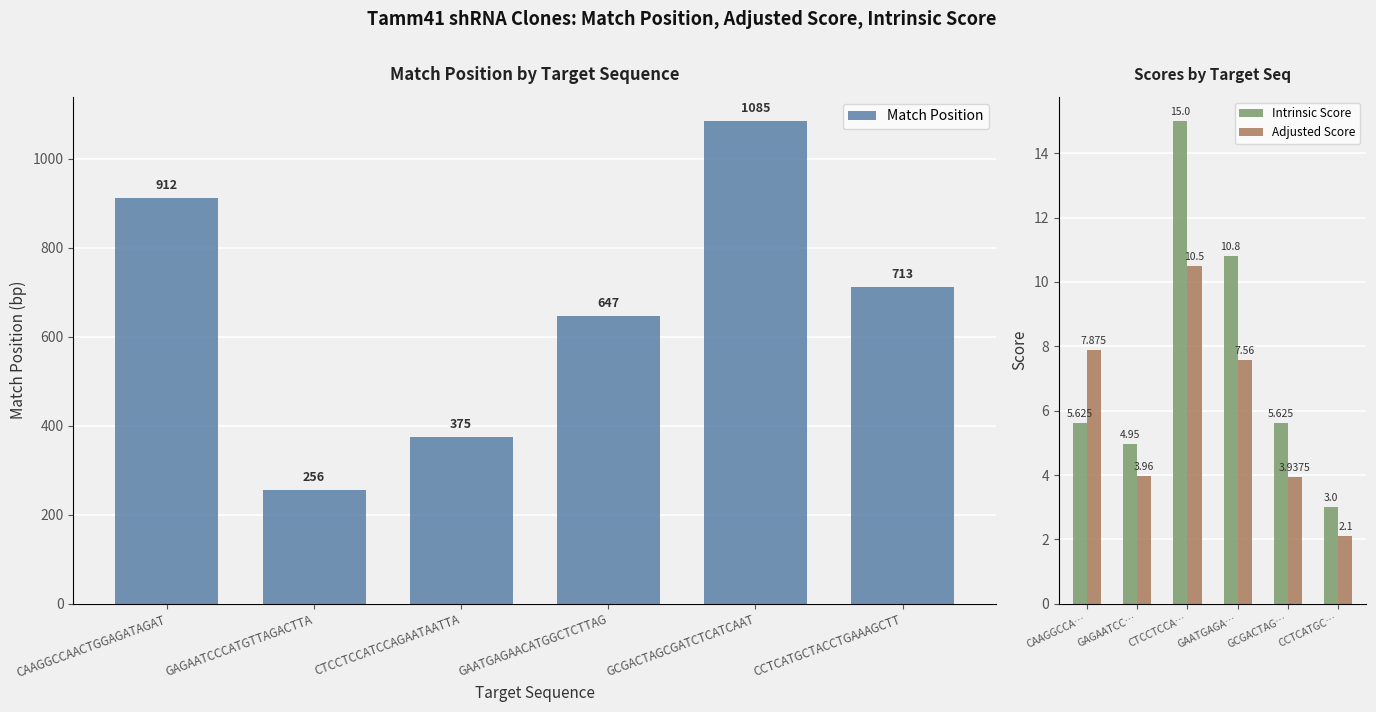

At which label does Intrinsic Score first exceed 5?

CAAGGCCA…